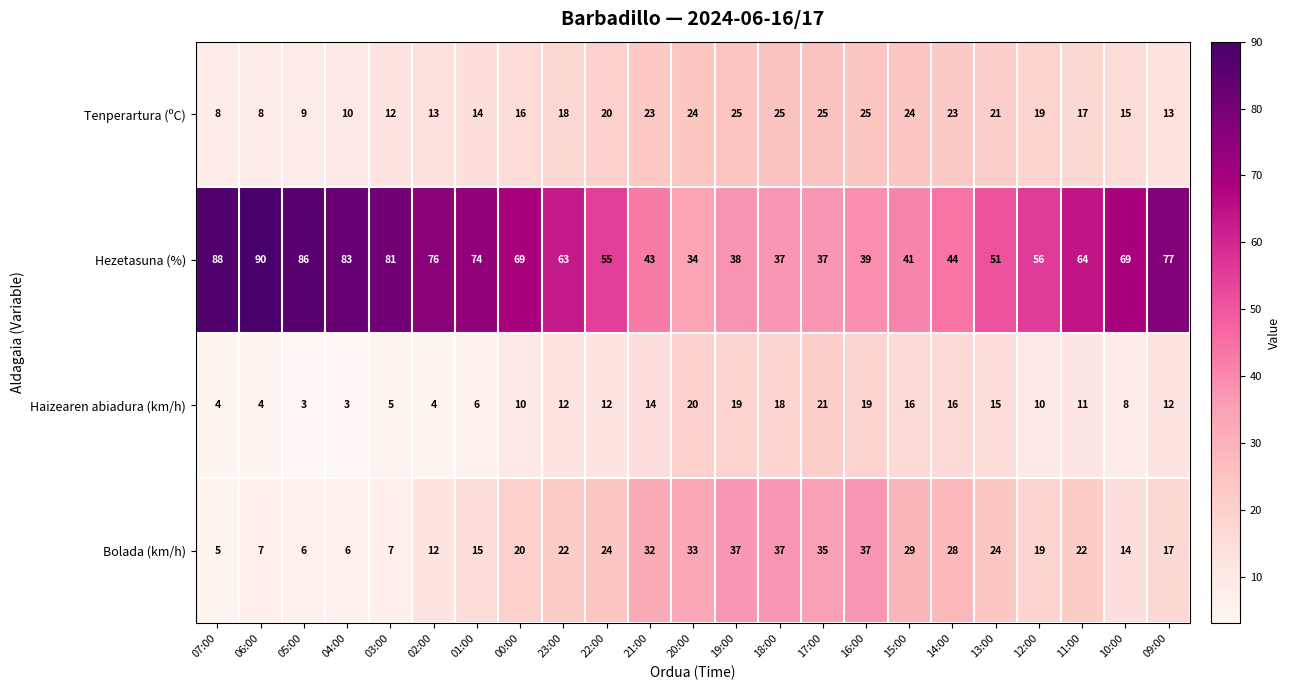

How many data points does each series have?

23